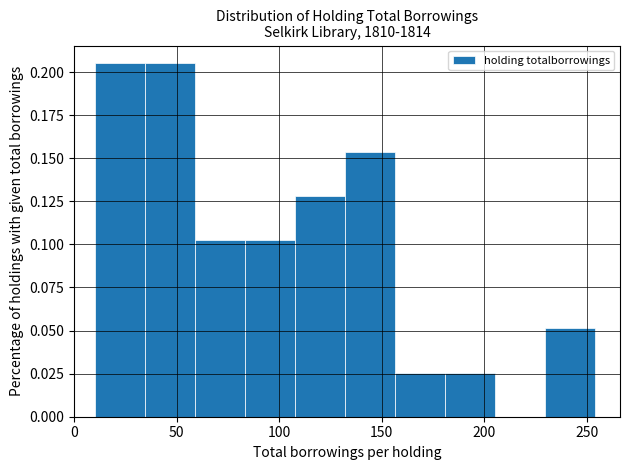

Reading left to right, list every bar in this chart as the range it spans on the x-axis followed by its height. Neither the bar edges nor the heights are printed on the chart, so give them approximately, as read against the axes.

10 to 35: 0.205
35 to 60: 0.205
60 to 85: 0.105
85 to 110: 0.105
110 to 130: 0.130
130 to 155: 0.155
155 to 180: 0.025
180 to 205: 0.025
205 to 230: 0
230 to 255: 0.050